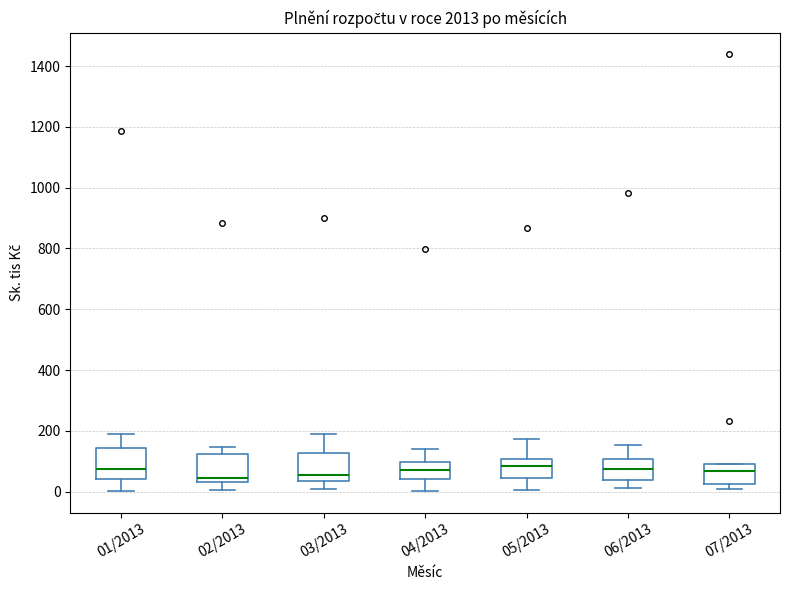

Reading left to right, transcribe this box plot: for each box, give where its median line is, the range the box spans, and where its two whiskers end, as read against the y-axis. The values are not printed on the chart, so give them approximately, as read against the axis.

01/2013: median 80, box 40 to 140, whiskers 0 to 180
02/2013: median 40 (just above the box's lower edge), box 40 to 120, whiskers 0 to 140
03/2013: median 60, box 40 to 120, whiskers 0 to 180
04/2013: median 80, box 40 to 100, whiskers 0 to 140
05/2013: median 80, box 40 to 100, whiskers 0 to 180
06/2013: median 80, box 40 to 100, whiskers 20 to 160
07/2013: median 60, box 20 to 100, whiskers 0 to 100